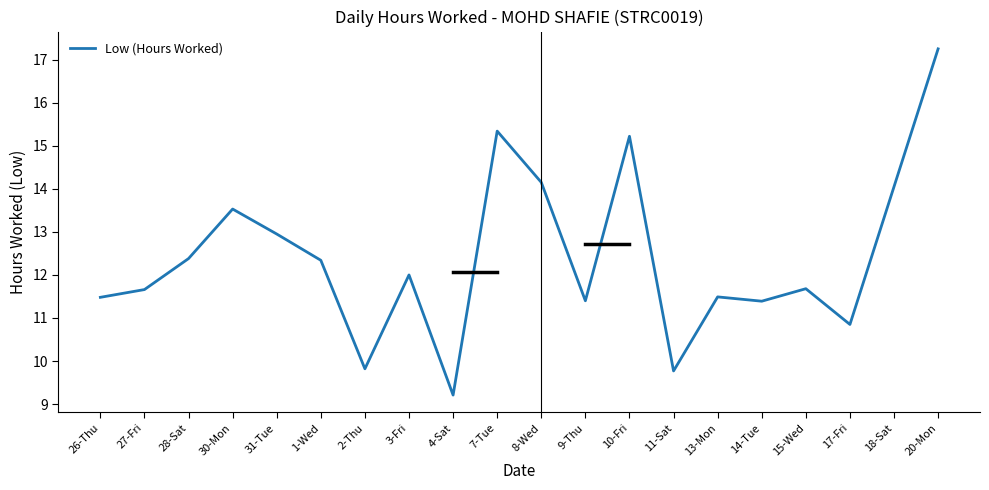

What is the ratio of the value at 10-Fri to the value at 3-Fri?

1.3